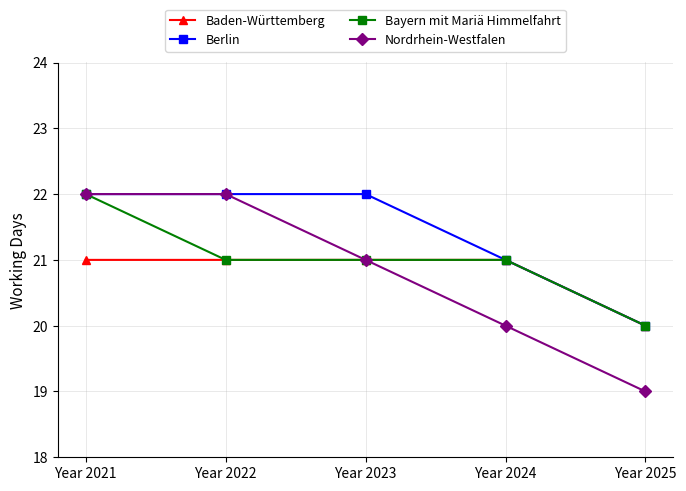

Which series changed the most between Year 2022 and Year 2023?

Nordrhein-Westfalen